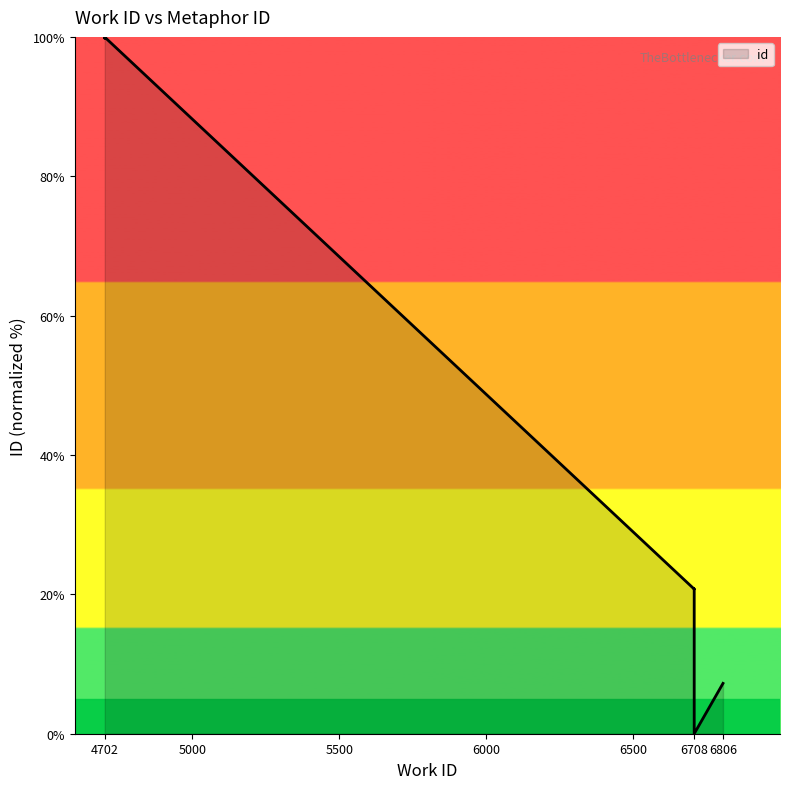

How many data points are less than 99?

4